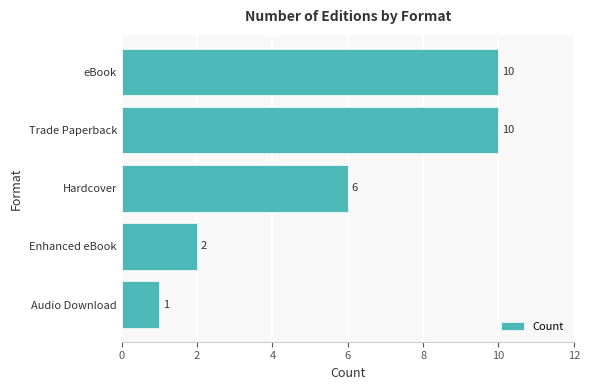

At which label is the value closest to 5?

Hardcover